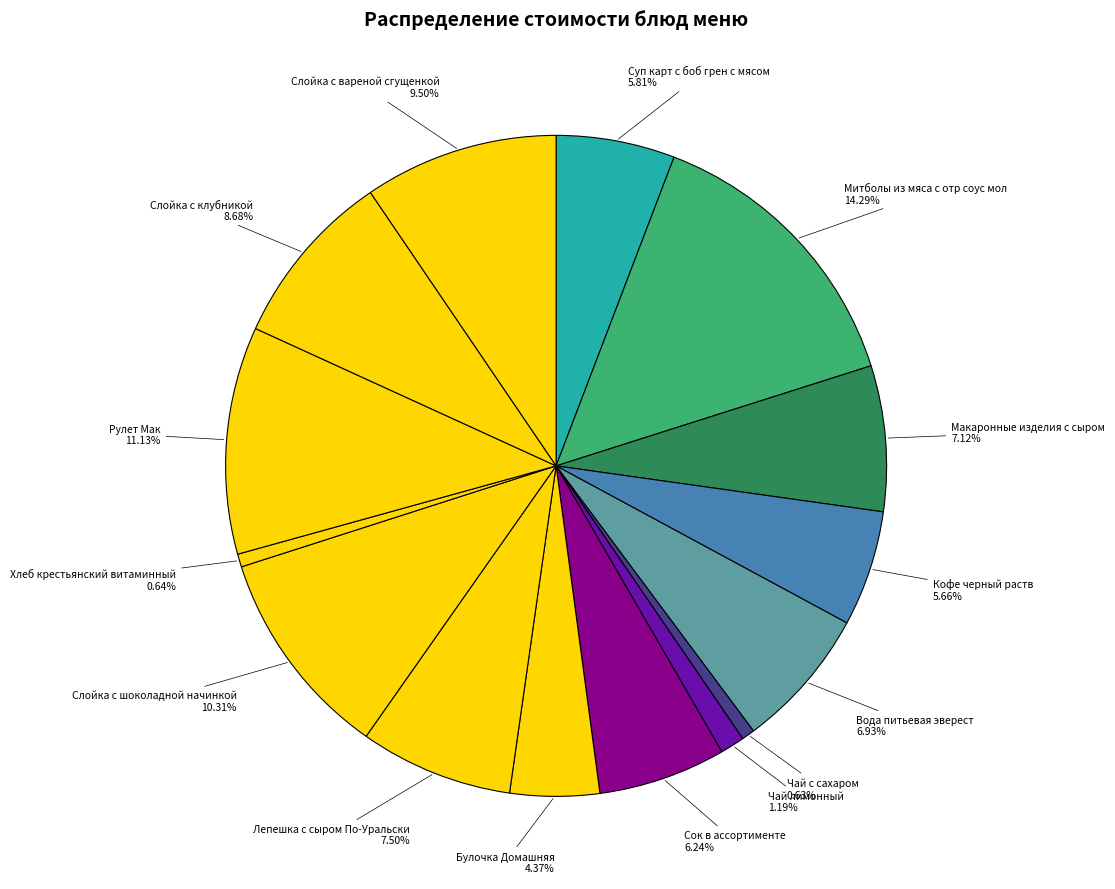

To the nearest percent, what portion does Вода питьевая эверест represent?

7%